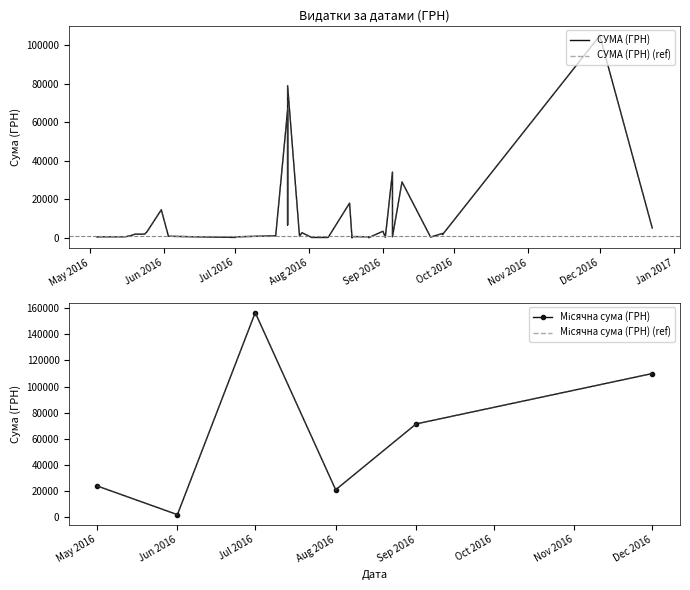

The value at 26.08.2016 is 844.9. True or false?

False